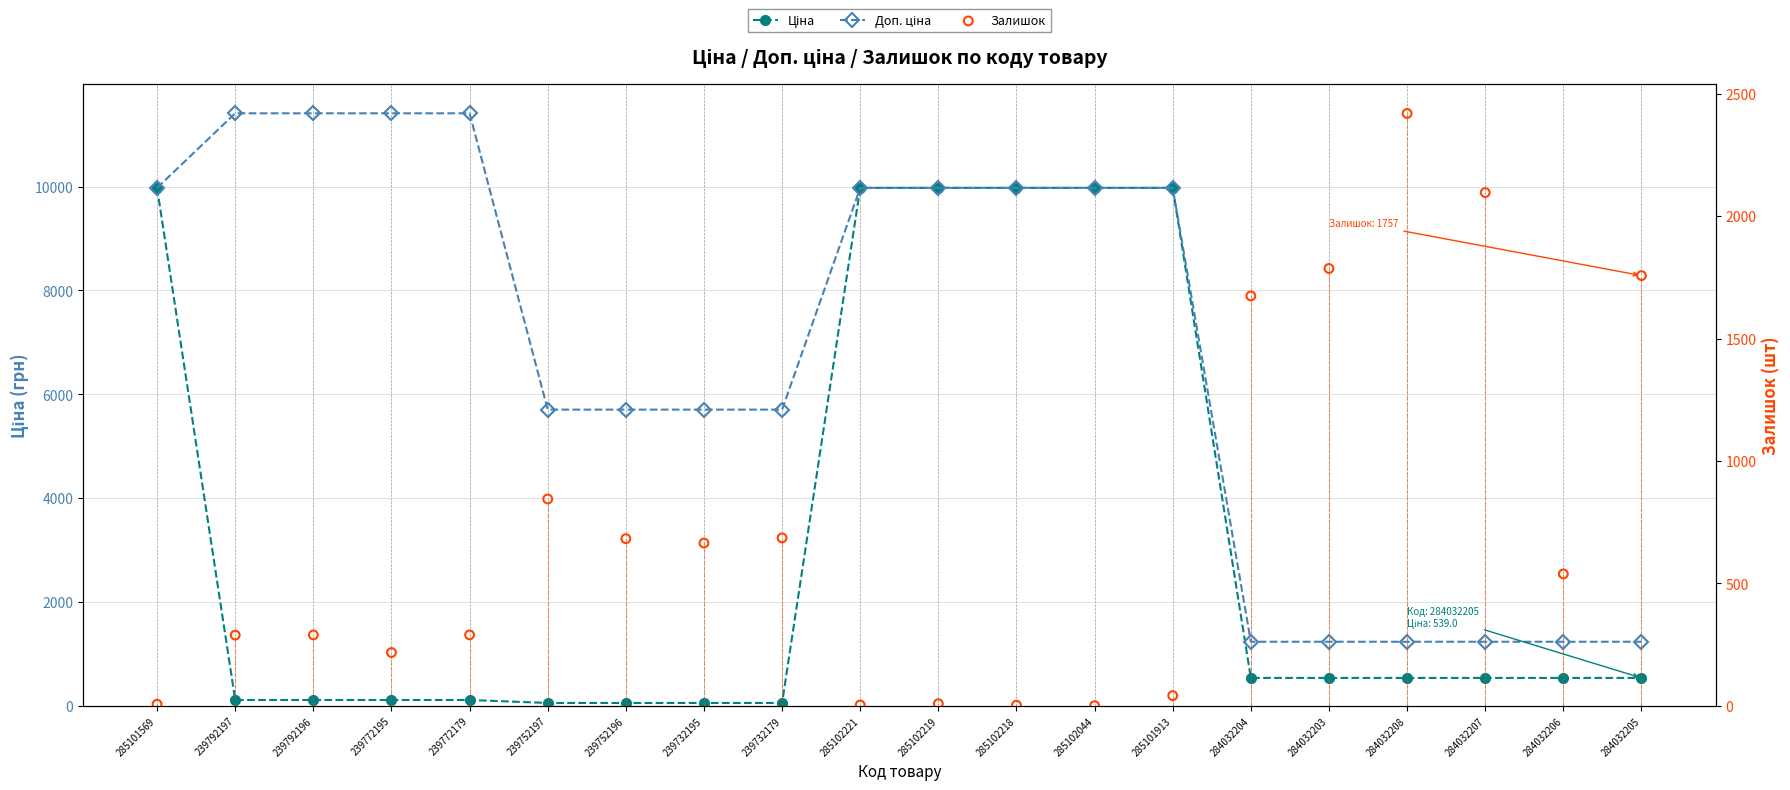

What are all the series names shown in the legend?

Ціна, Доп. ціна, Залишок